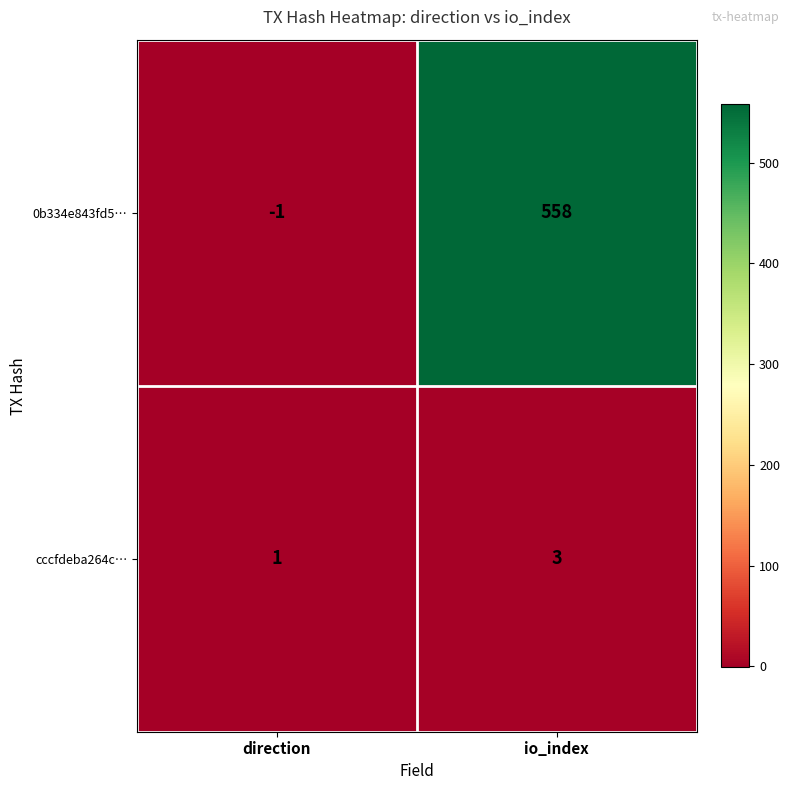

What is the spread (max minus min) of values at direction?

2